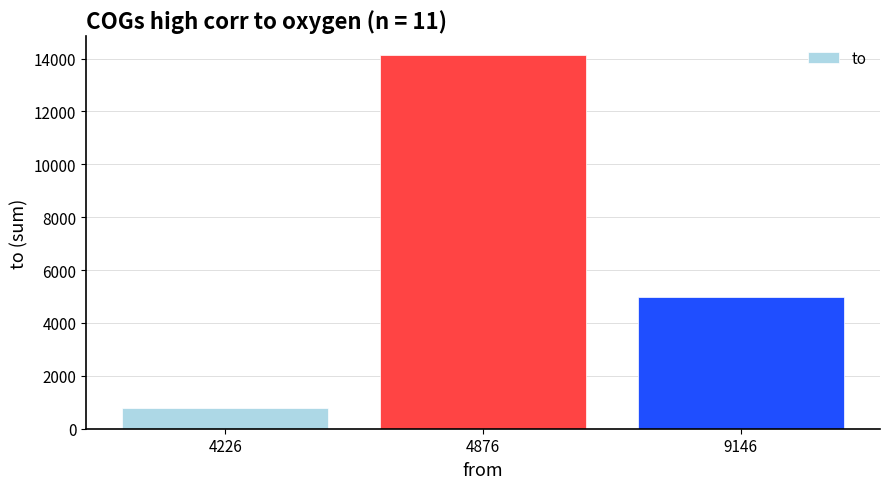

Approximately how many times larger is the value at 4226 compared to 4876?

0.1